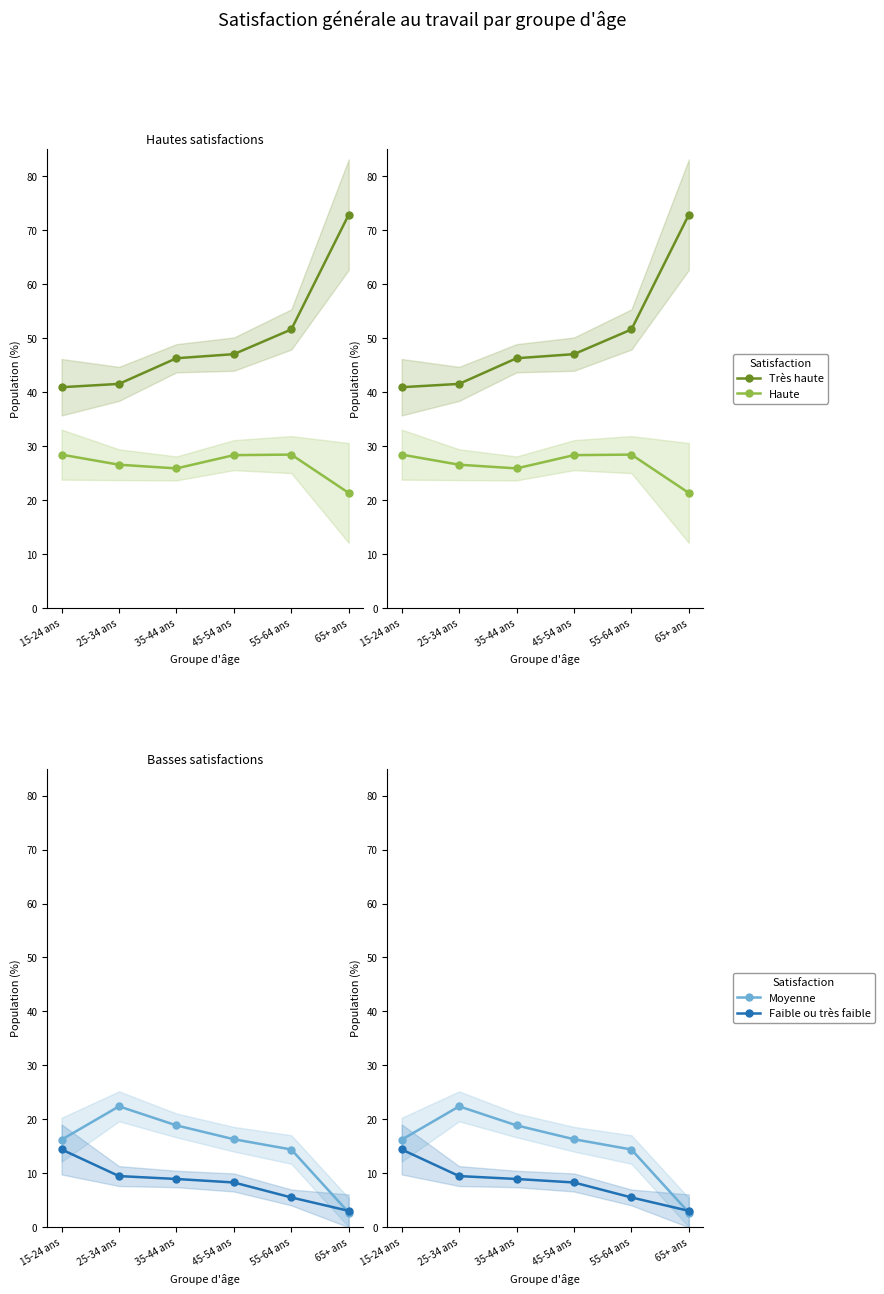

The value of Haute at 35-44 ans is 39.6. True or false?

False